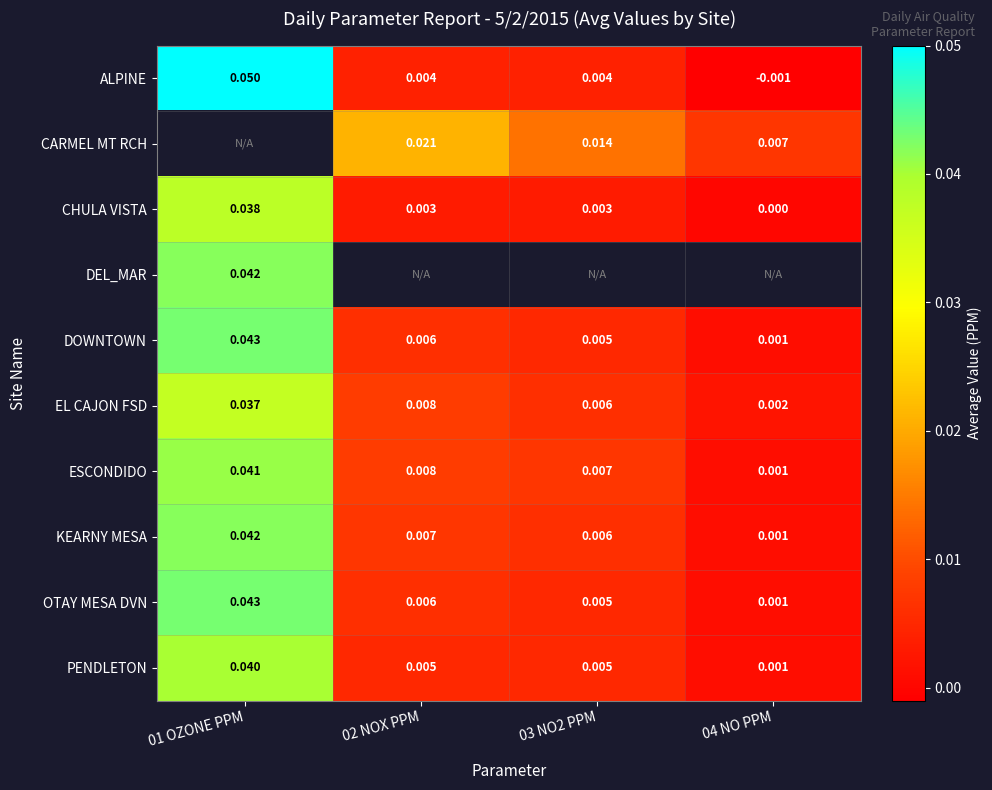

Is it true that EL CAJON FSD equals 0.0 at 02 NOX PPM?

False